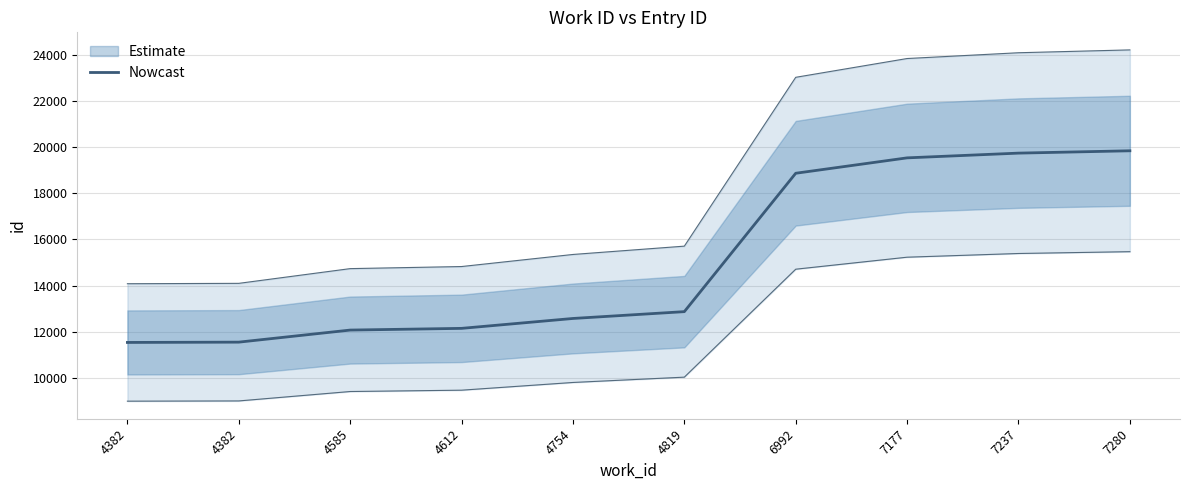

Between 4754 and 4382, which is larger?

4754